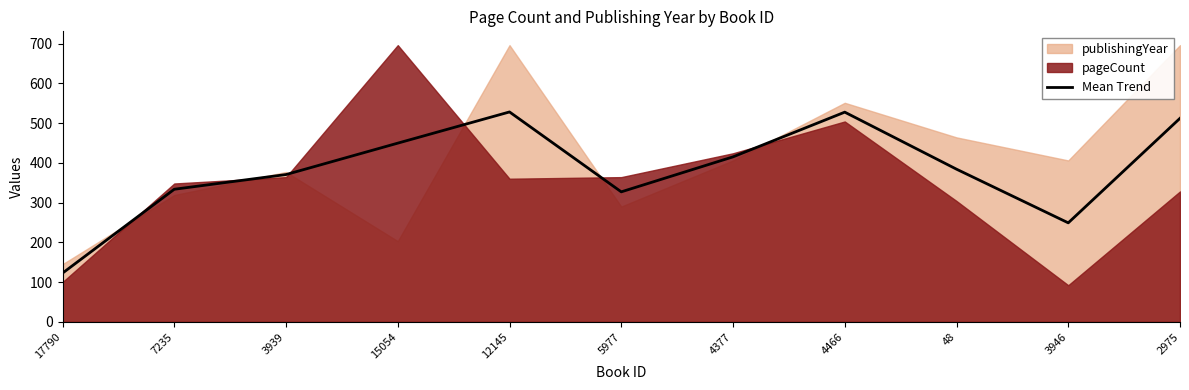

How many lines are shown in the chart?

1